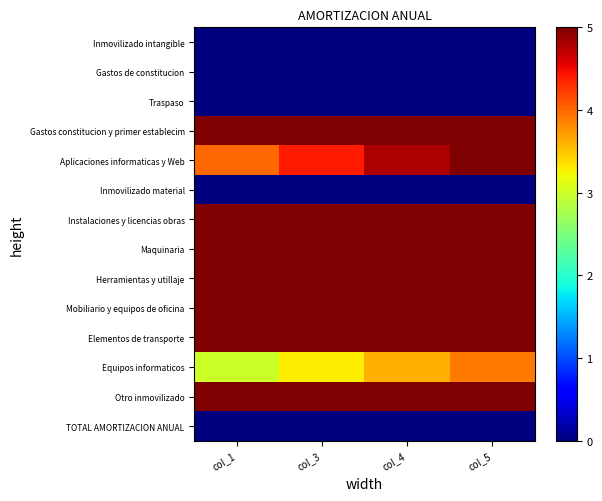

Reading right to left, list all the values displayed in this chart.

Inmovilizado intangible: col_5=0.0	col_4=0.0	col_3=0.0	col_1=0.0
Gastos de constitucion: col_5=0.0	col_4=0.0	col_3=0.0	col_1=0.0
Traspaso: col_5=0.0	col_4=0.0	col_3=0.0	col_1=0.0
Gastos constitucion y primer establecim: col_5=6.5	col_4=6.0	col_3=5.5	col_1=5.0
Aplicaciones informaticas y Web: col_5=5.2	col_4=4.8	col_3=4.4	col_1=4.0
Inmovilizado material: col_5=0.0	col_4=0.0	col_3=0.0	col_1=0.0
Instalaciones y licencias obras: col_5=13.0	col_4=12.0	col_3=11.0	col_1=10.0
Maquinaria: col_5=13.0	col_4=12.0	col_3=11.0	col_1=10.0
Herramientas y utillaje: col_5=6.5	col_4=6.0	col_3=5.5	col_1=5.0
Mobiliario y equipos de oficina: col_5=13.0	col_4=12.0	col_3=11.0	col_1=10.0
Elementos de transporte: col_5=6.5	col_4=6.0	col_3=5.5	col_1=5.0
Equipos informaticos: col_5=3.9	col_4=3.6	col_3=3.3	col_1=3.0
Otro inmovilizado: col_5=6.5	col_4=6.0	col_3=5.5	col_1=5.0
TOTAL AMORTIZACION ANUAL: col_5=0.0	col_4=0.0	col_3=0.0	col_1=0.0